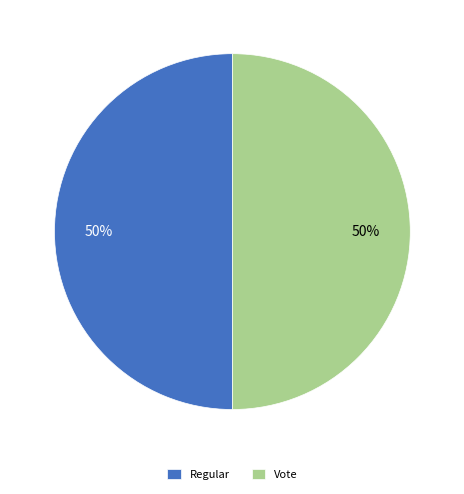

Is the sum of Vote and Regular greater than half?

Yes